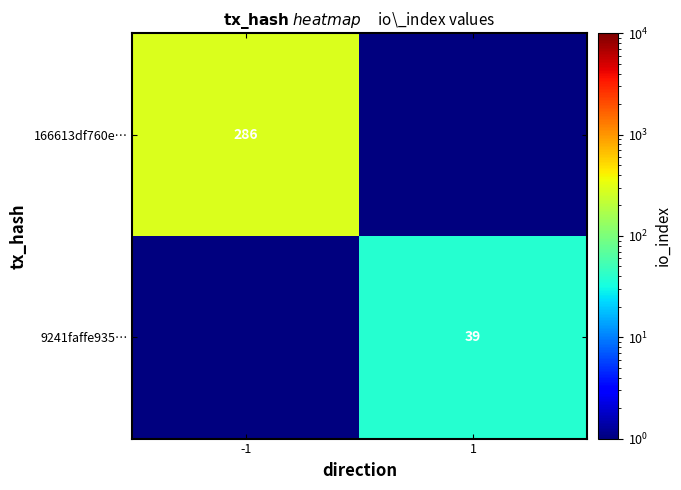

Count the number of data series in this chart.

2